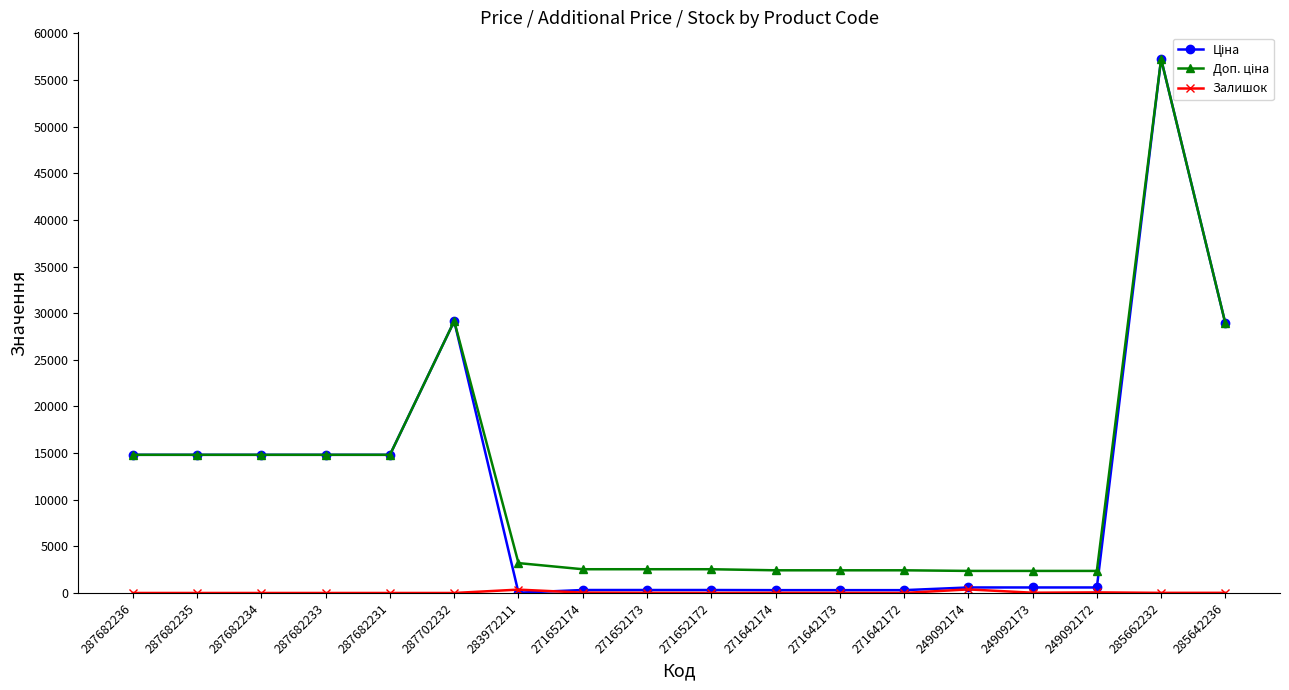

Which label corresponds to the largest value in the chart?

285662232